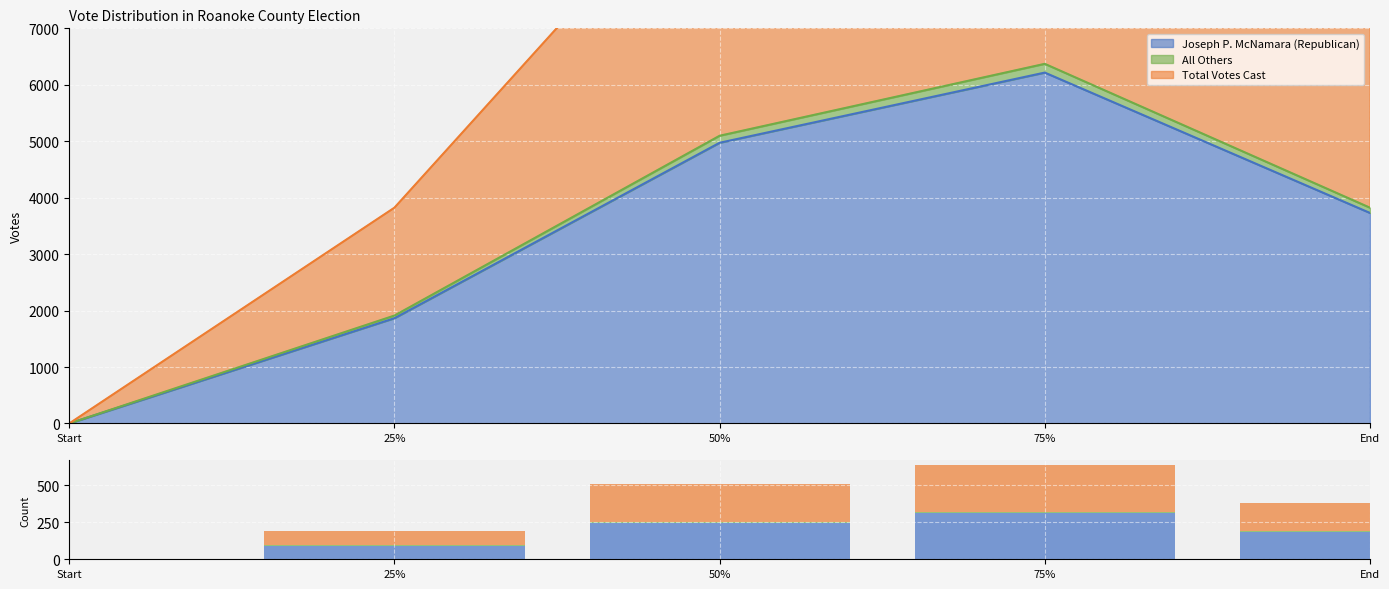

At which label does Total Votes Cast reach its peak?

75%